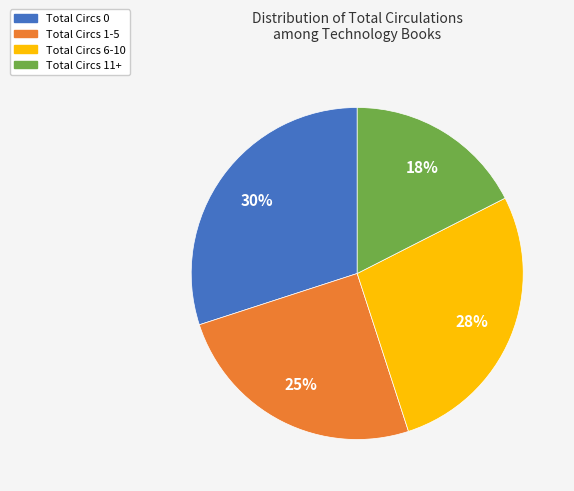

Rank the categories by value from lowest to highest.

Total Circs 11+, Total Circs 1-5, Total Circs 6-10, Total Circs 0